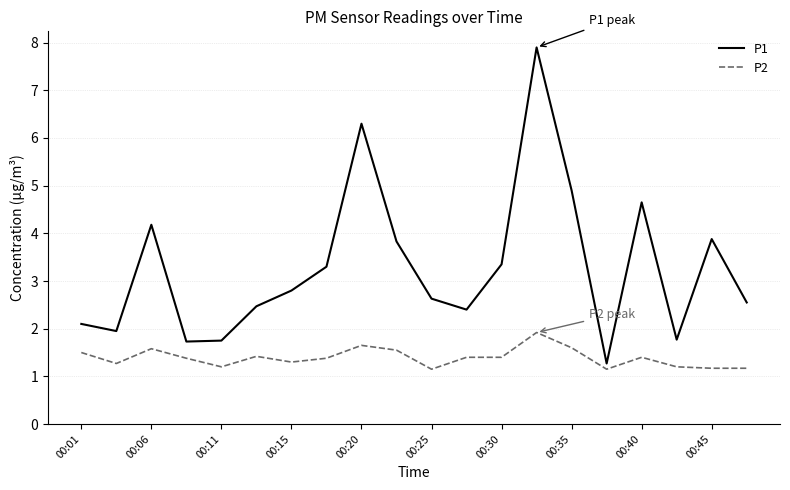

Which series has the largest total across all categories?

P1